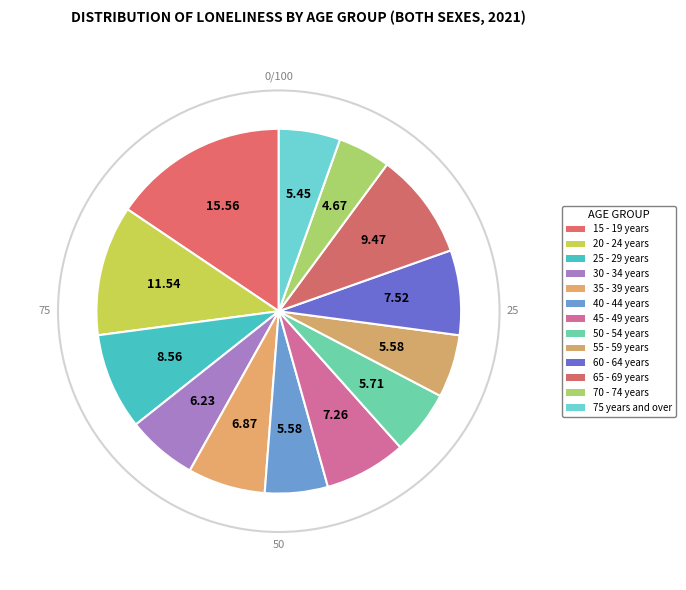

Between 65 - 69 years and 60 - 64 years, which is larger?

65 - 69 years